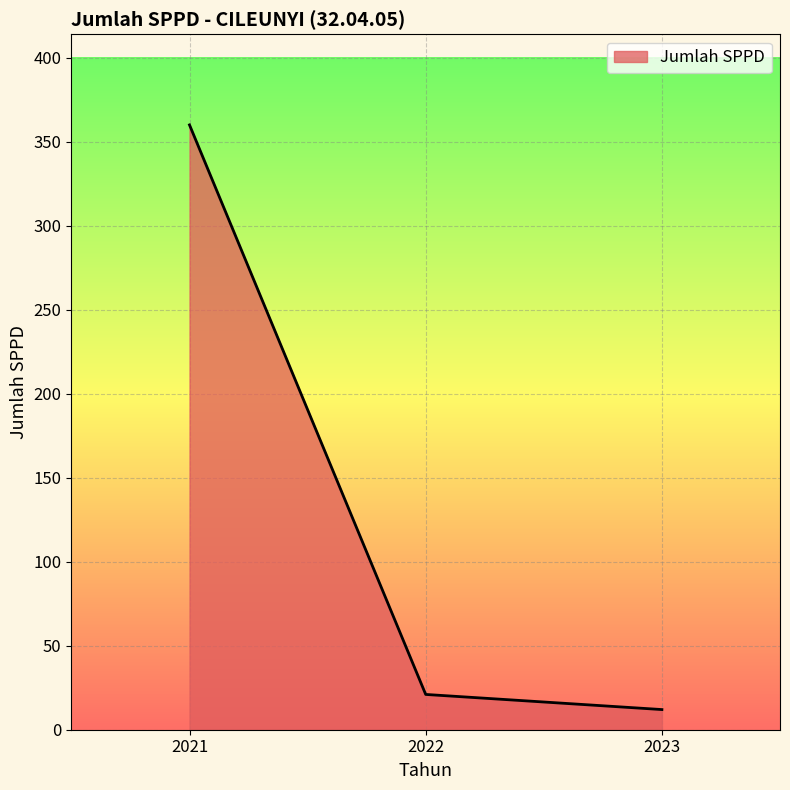

How many categories are shown in the chart?

3